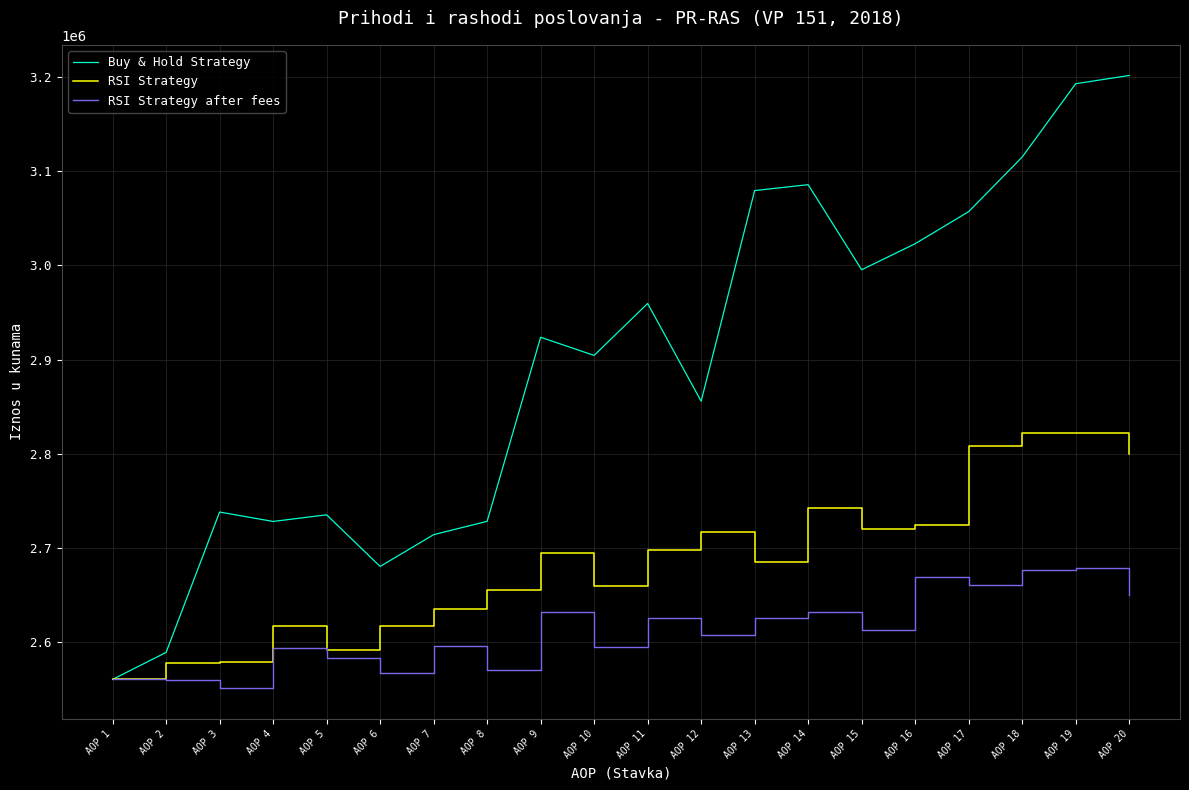

How many interior local valleys does the Buy & Hold Strategy series have?

5